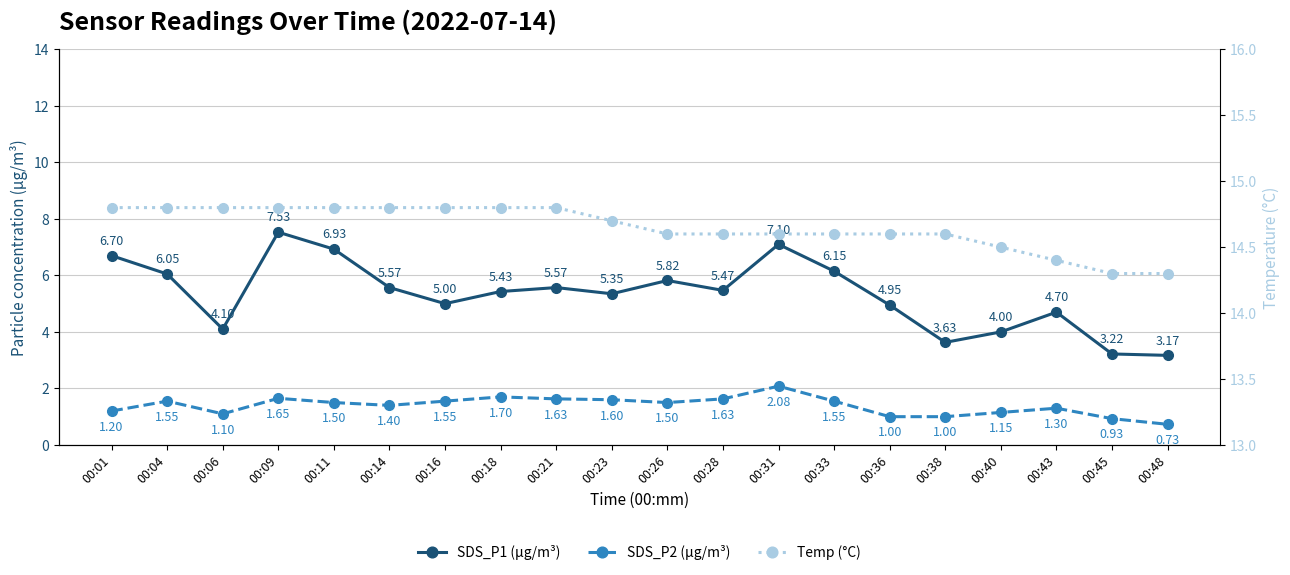

How many values in the SDS_P1 (µg/m³) series are below 5?

7